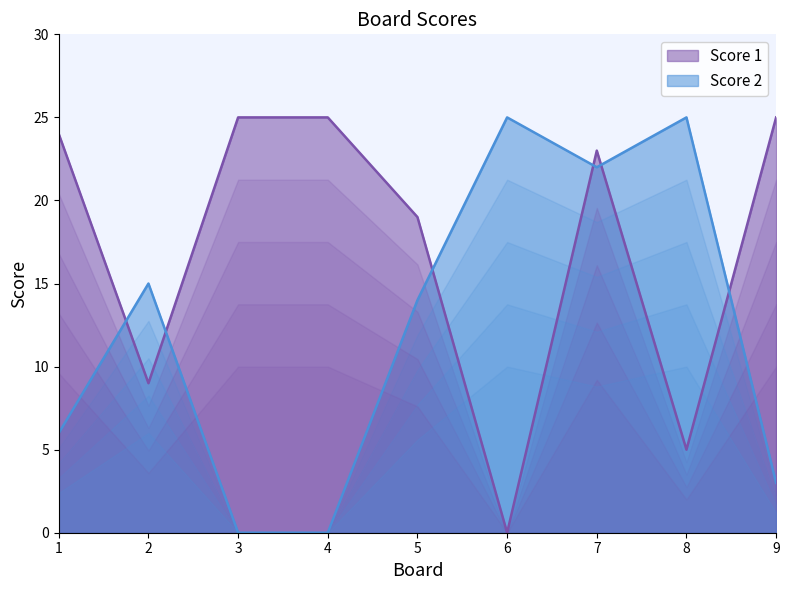

Which series has the largest range (max minus min)?

Score 1